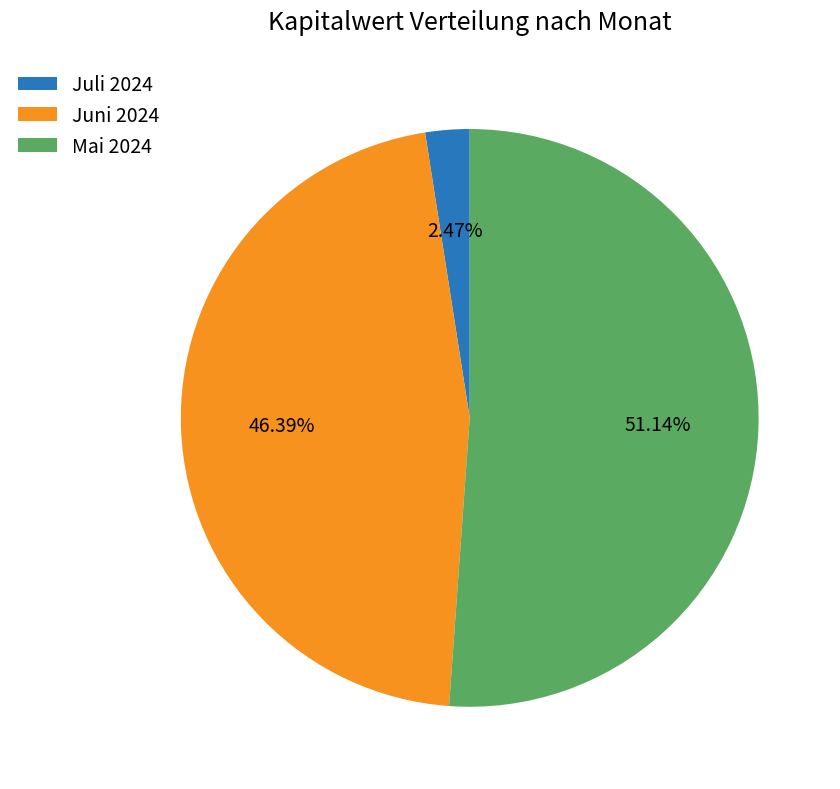

Which has a higher value, Juli 2024 or Juni 2024?

Juni 2024